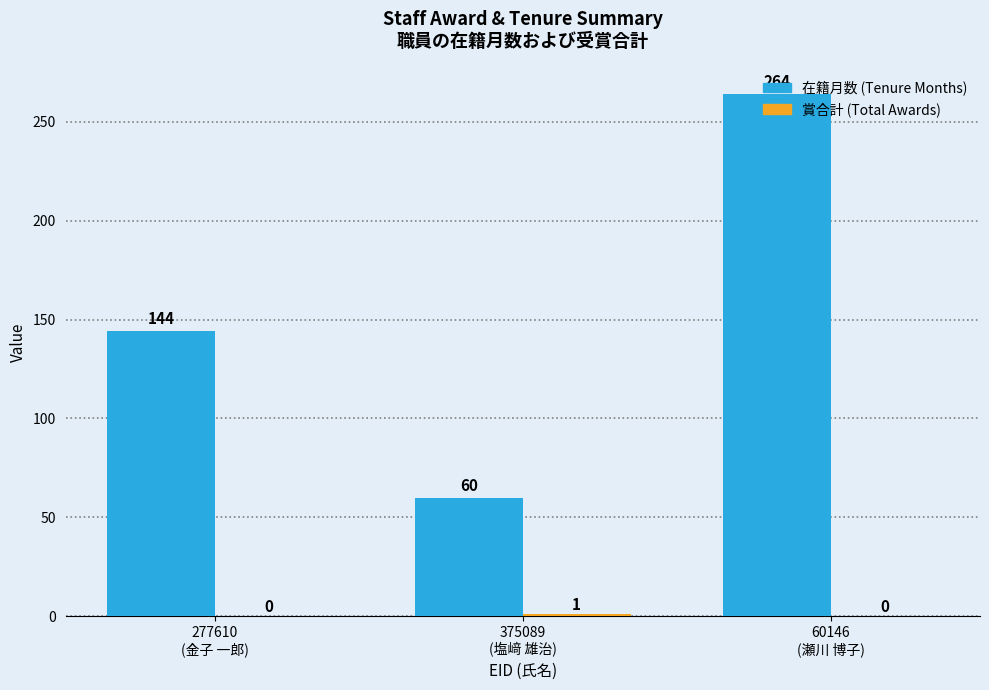

What is the maximum value shown in the chart?

264